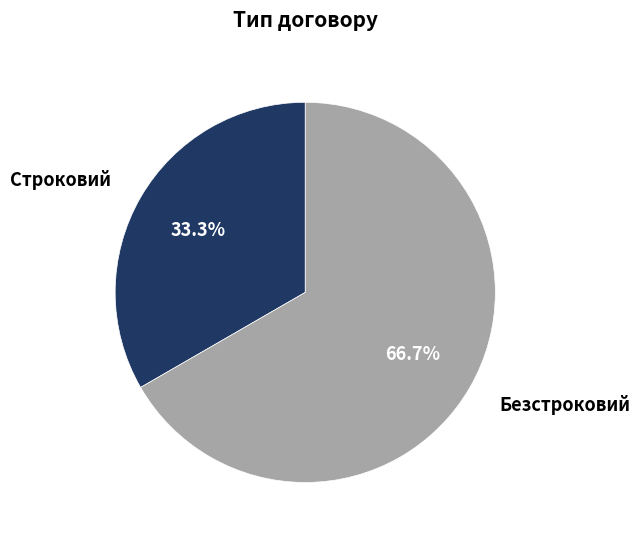

Is it true that Безстроковий is 60% of the pie?

False